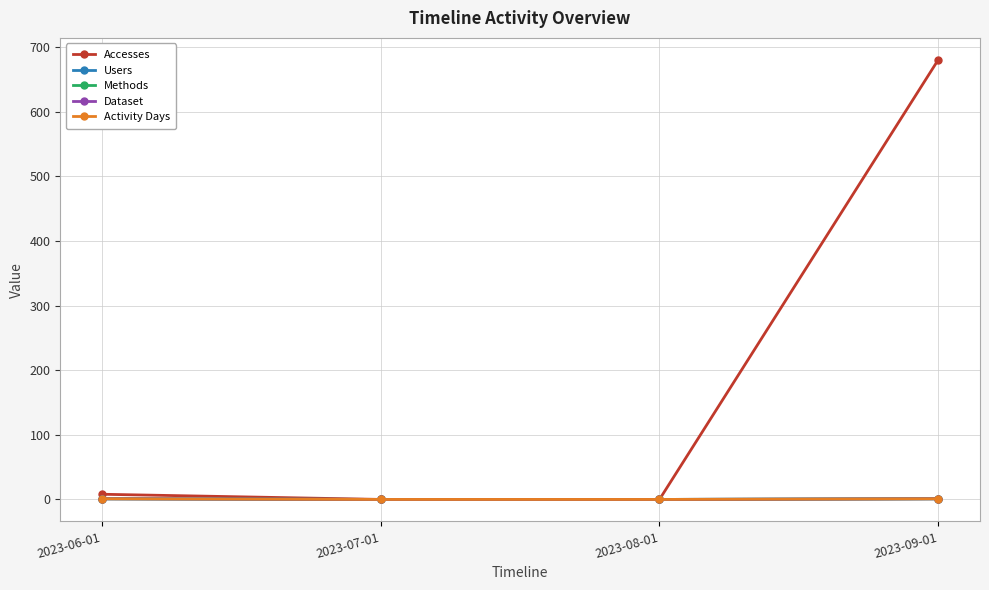

Is this an area chart (filled region under the line)?

No